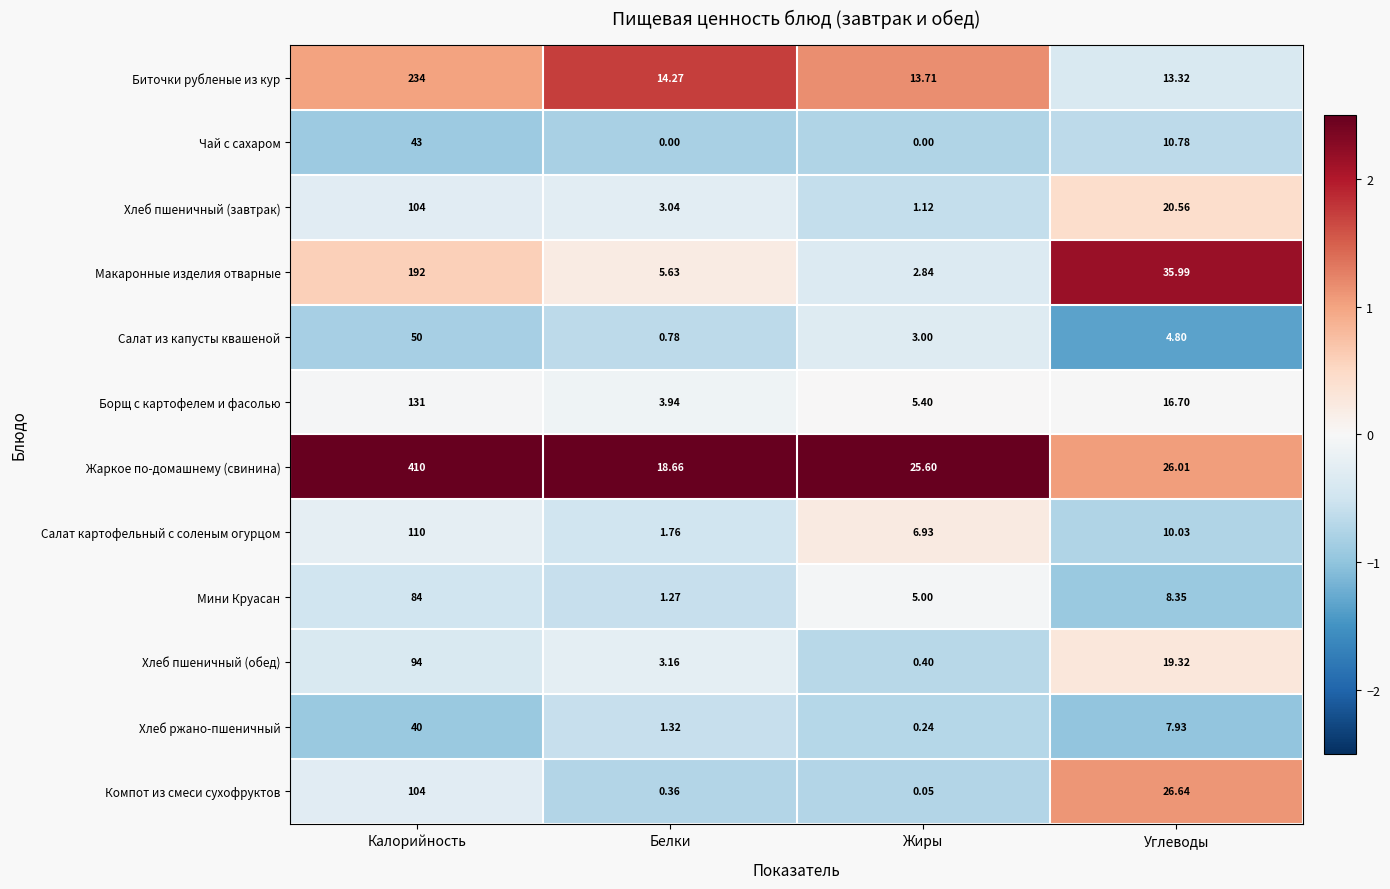

At which label does Биточки рубленые из кур first exceed 14?

Калорийность